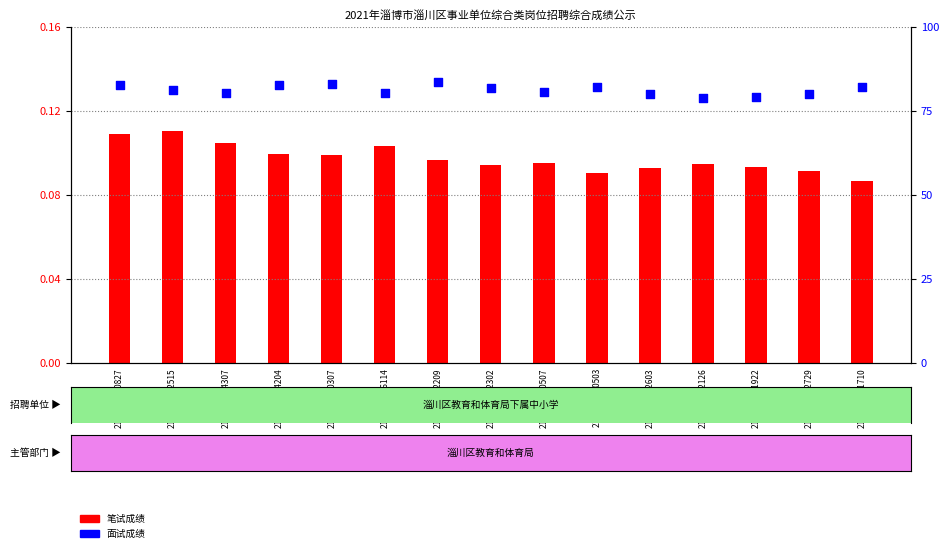

What are all the series names shown in the legend?

笔试成绩, 面试成绩